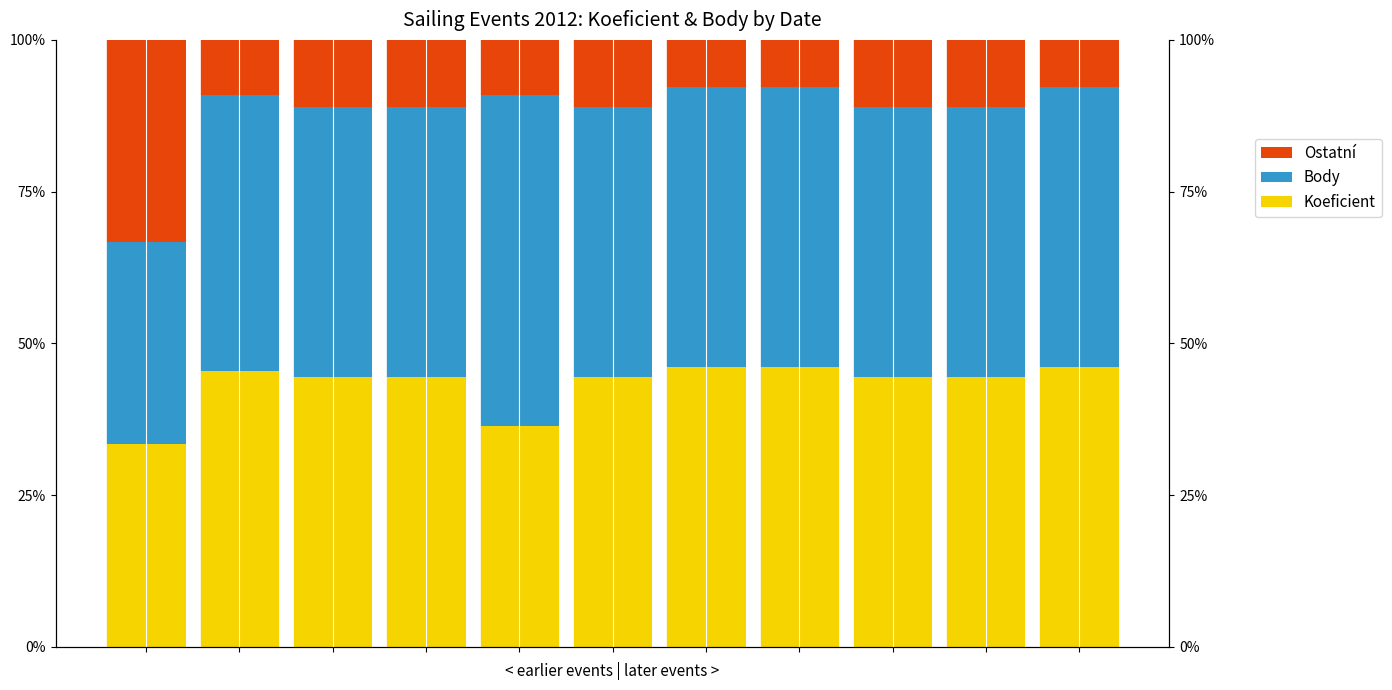

Count the Body values in the range 0 to 1.

11